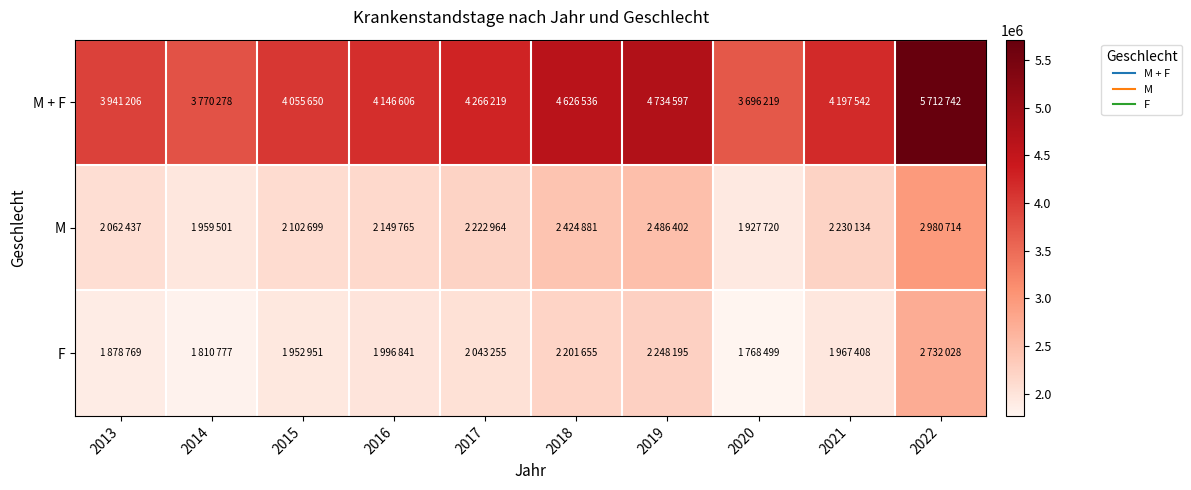

At which category is the sum across all series the highest?

2022